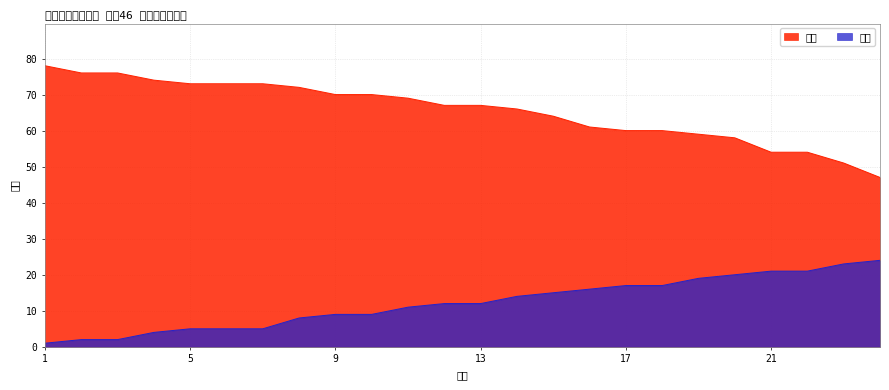

What is the value of the 成绩 point at the 4th from the left?

74